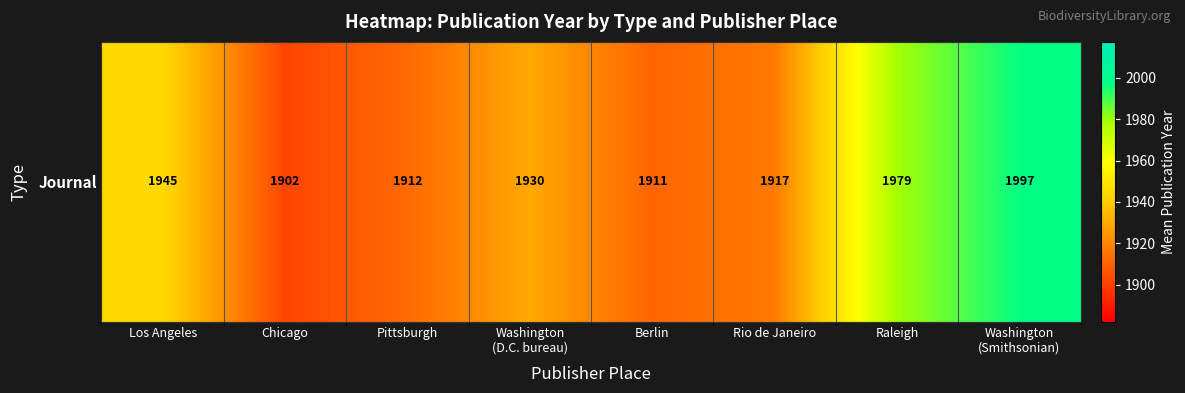

What is the difference between the values at Washington
(Smithsonian) and Washington
(D.C. bureau)?

67.3